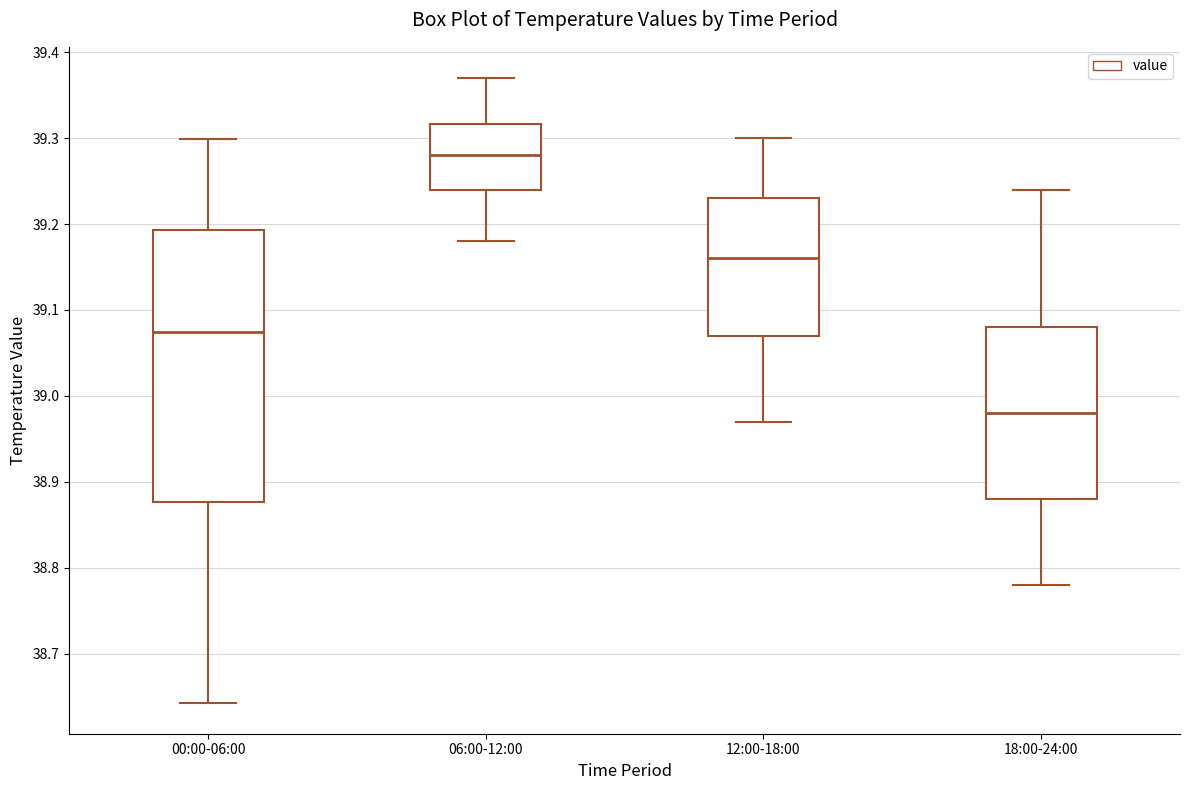

Comparing the boxes themselves (not the whiskers), which one is the tallest?

00:00-06:00